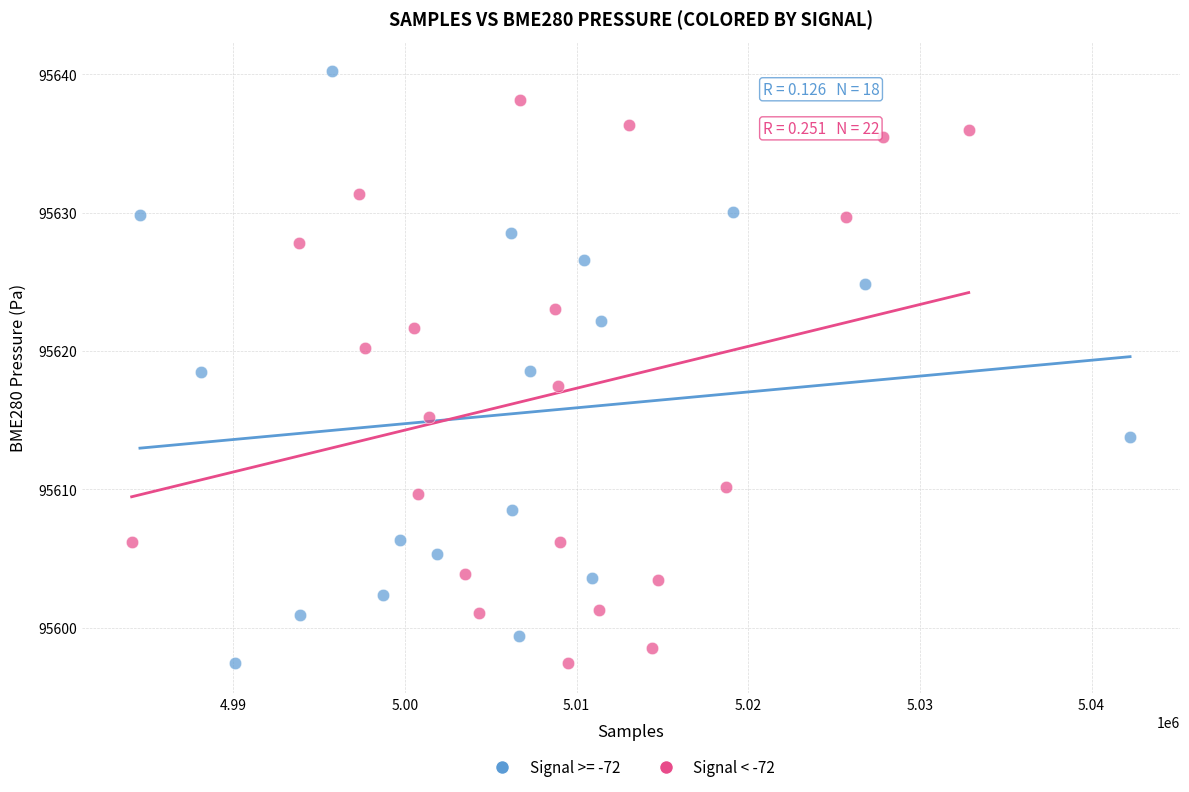

Which series has the widest spread of Y values?

Signal >= -72